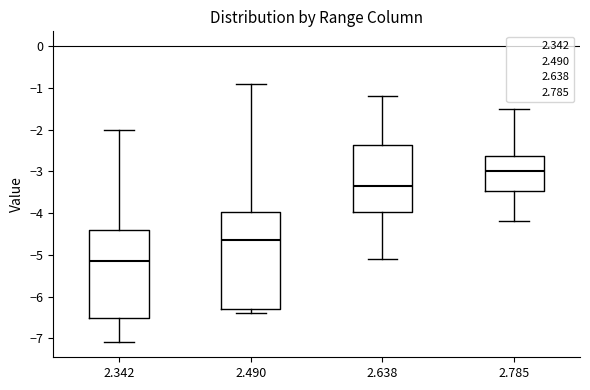

Reading left to right, read every box against the y-axis: the position of its median line, the range the box covers, and the ends of its whiskers. The values are not printed on the chart, so give them approximately, as read against the axis.

2.342: median -5.1, box -6.5 to -4.4, whiskers -7.1 to -2.0
2.490: median -4.6, box -6.3 to -4.0, whiskers -6.4 to -0.9
2.638: median -3.3, box -4.0 to -2.4, whiskers -5.1 to -1.2
2.785: median -3.0, box -3.5 to -2.6, whiskers -4.2 to -1.5